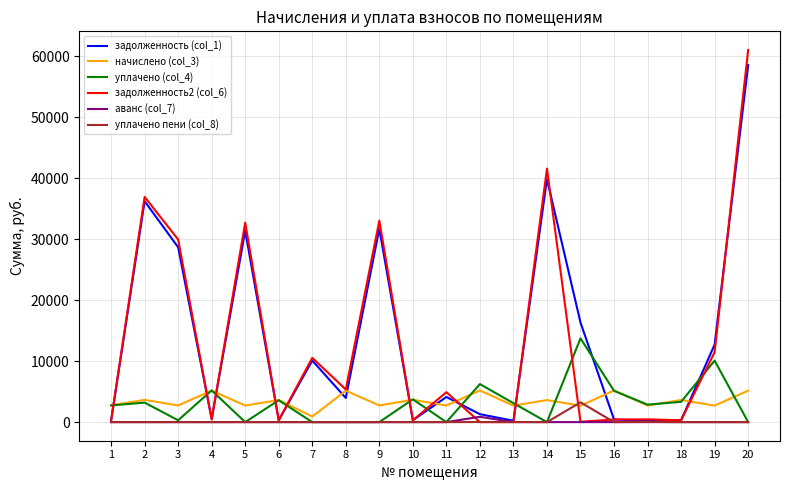

Is it true that начислено (col_3) equals 2712.1 at 17?

True